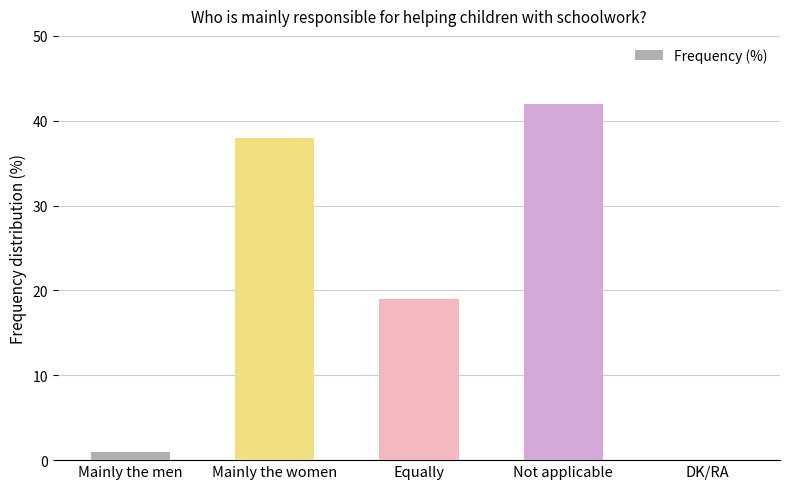

Which has a higher value, Mainly the women or Mainly the men?

Mainly the women